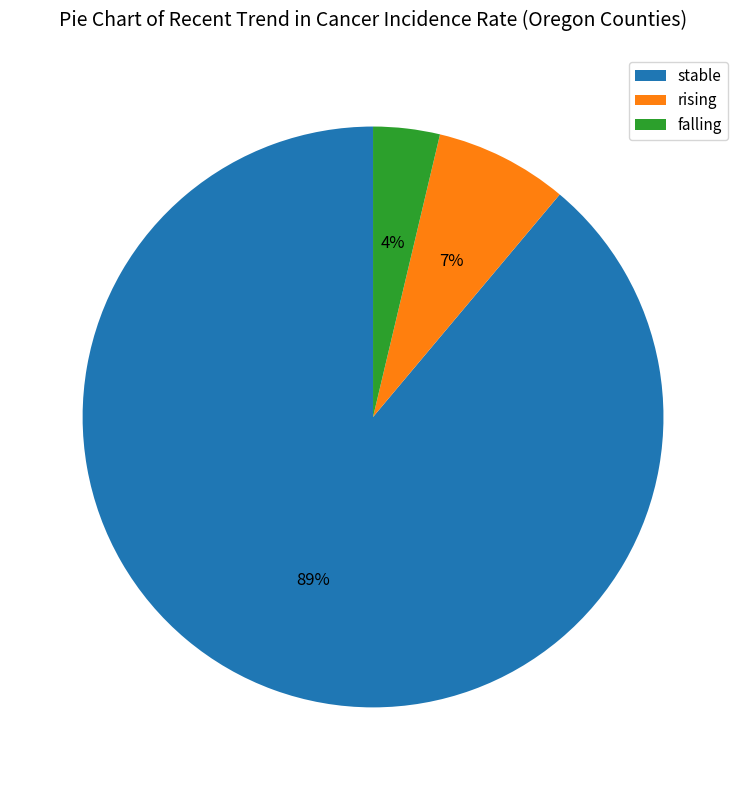

The rising slice represents 7% of the pie. True or false?

True